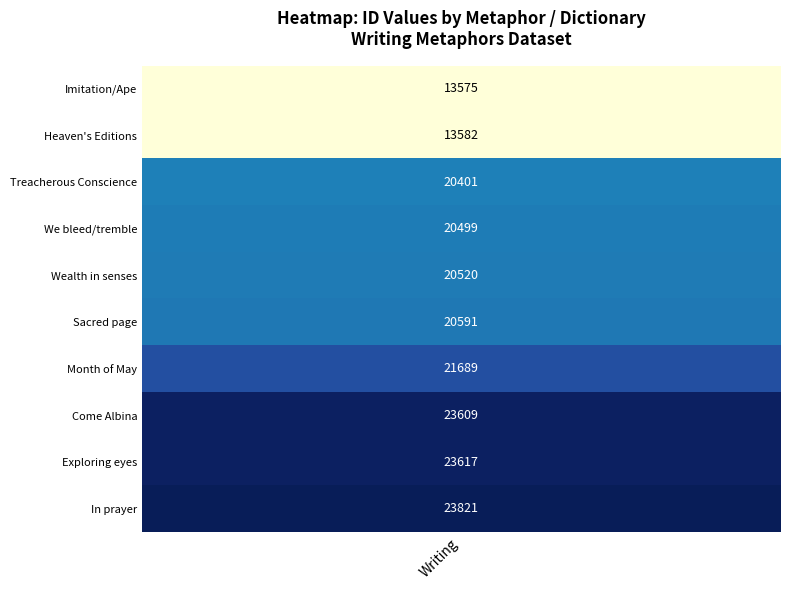

What is the sum of the values at Month of May and Imitation/Ape?

35264